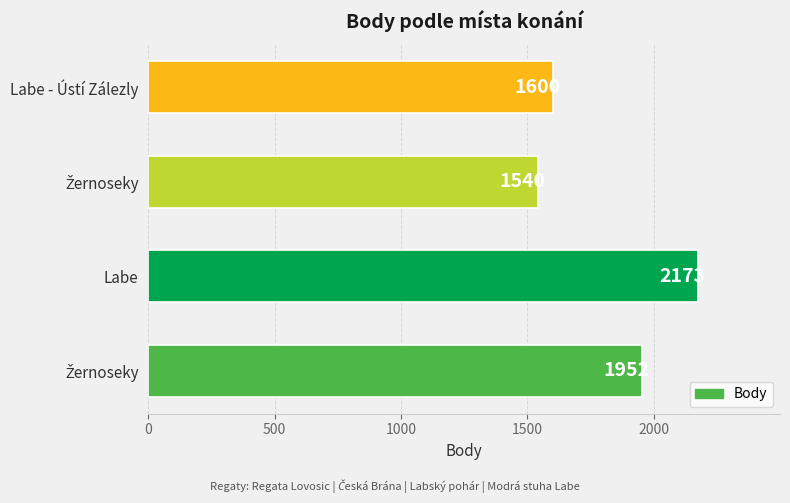

How many data points does each series have?

4